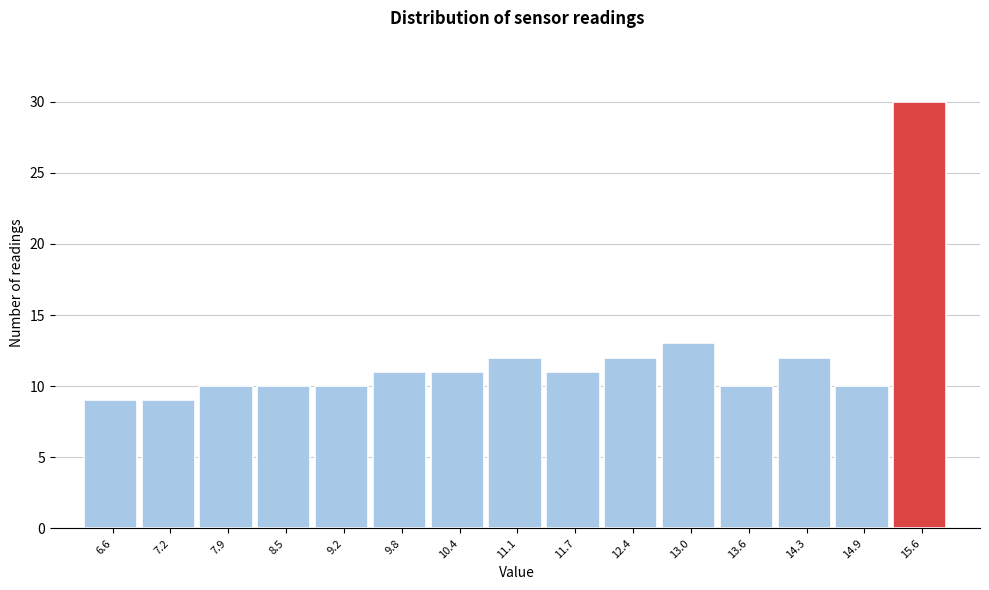

Reading left to right, extract all data points from this chart.

9	9	10	10	10	11	11	12	11	12	13	10	12	10	30